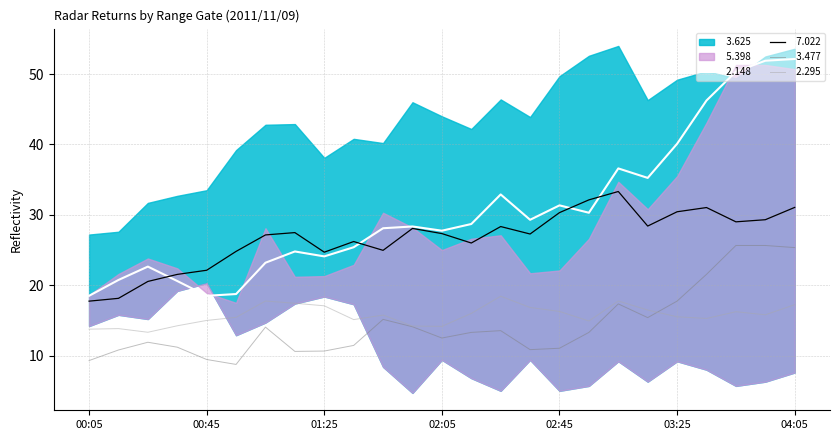

What is the label of the 21st point from the left?

03:25